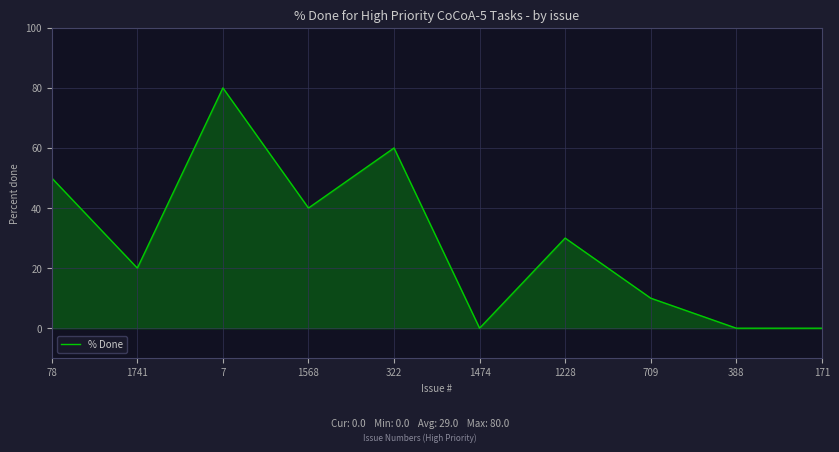

What is the greatest value displayed?

80